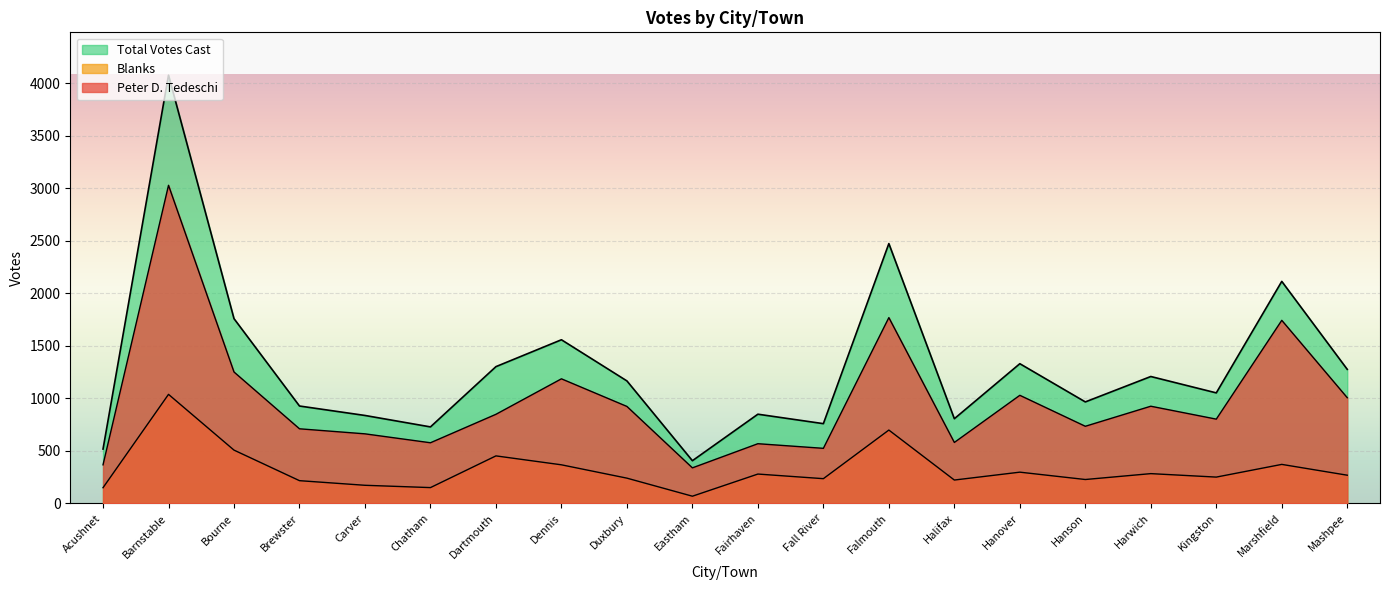

How many data points in Total Votes Cast are above 1166?

9